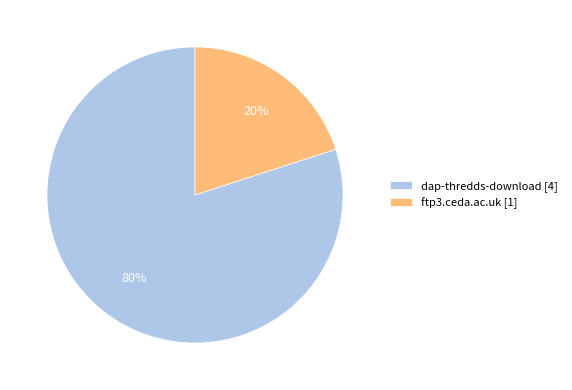

What is the ratio of the value at dap-thredds-download [4] to the value at ftp3.ceda.ac.uk [1]?

4.0